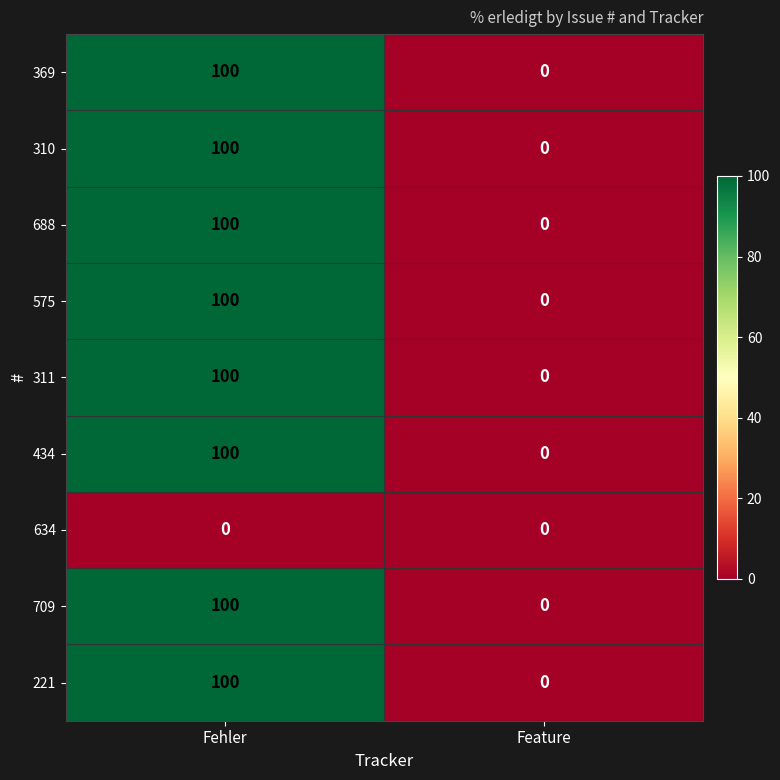

What is the maximum value shown in the chart?

100